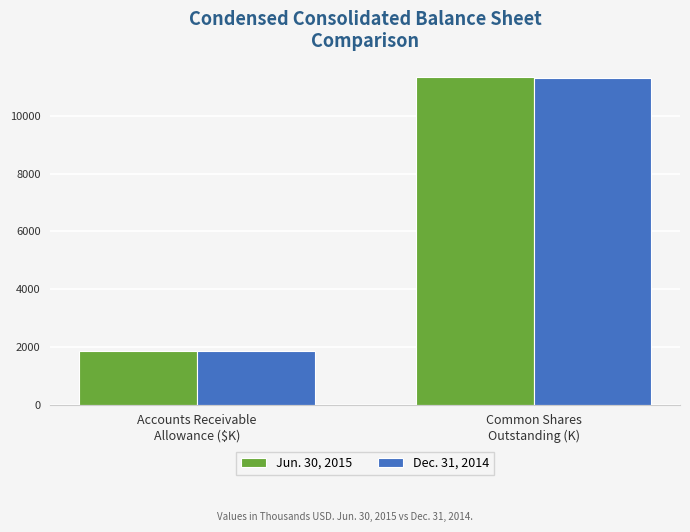

How many groups of bars are there?

2